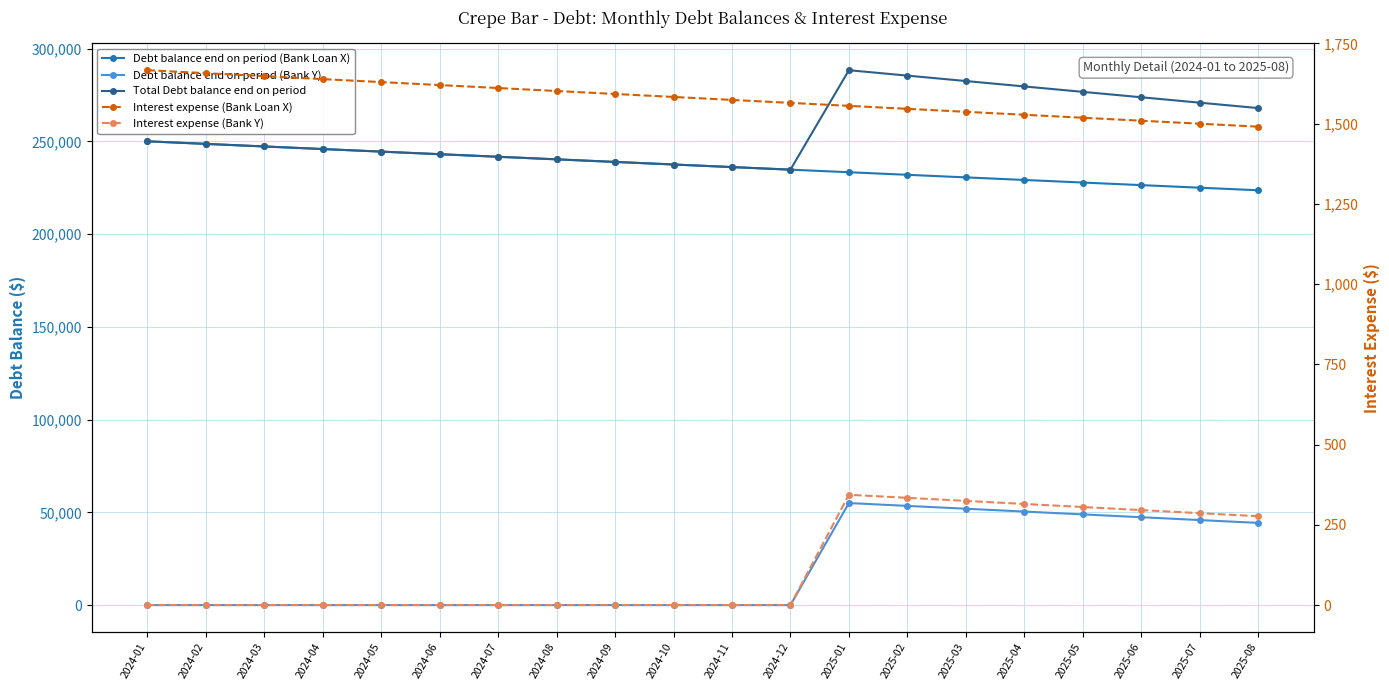

Which series has the largest total across all categories?

Total Debt balance end on period